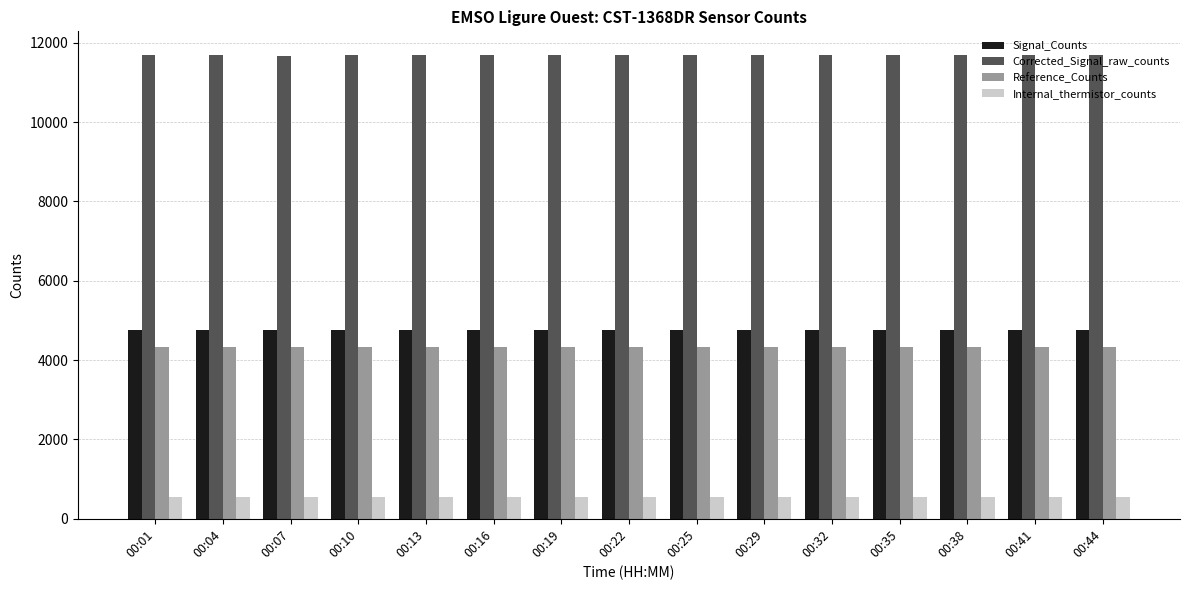

Is the value of Corrected_Signal_raw_counts at 00:07 greater than the value of Reference_Counts at 00:35?

Yes